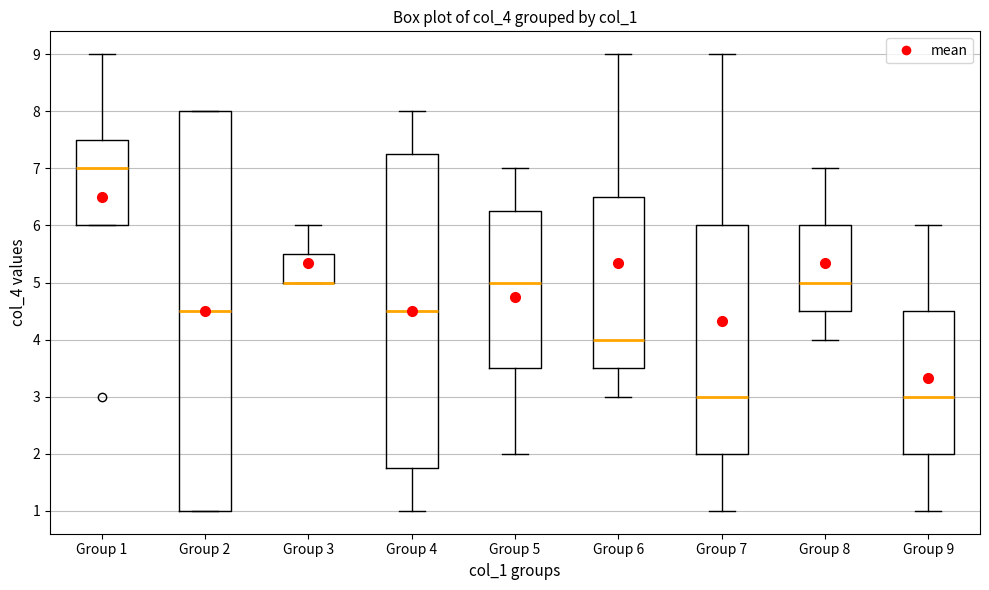

Reading left to right, transcribe this box plot: for each box, give where its median line is, the range the box spans, and where its two whiskers end, as read against the y-axis. The values are not printed on the chart, so give them approximately, as read against the axis.

Group 1: median 7.0, box 6.0 to 7.5, whiskers 6.0 to 9.0
Group 2: median 4.5, box 1.0 to 8.0, whiskers 1.0 to 8.0
Group 3: median 5.0 (drawn on the box's lower edge), box 5.0 to 5.5, whiskers 5.0 to 6.0
Group 4: median 4.5, box 1.8 to 7.3, whiskers 1.0 to 8.0
Group 5: median 5.0, box 3.5 to 6.3, whiskers 2.0 to 7.0
Group 6: median 4.0, box 3.5 to 6.5, whiskers 3.0 to 9.0
Group 7: median 3.0, box 2.0 to 6.0, whiskers 1.0 to 9.0
Group 8: median 5.0, box 4.5 to 6.0, whiskers 4.0 to 7.0
Group 9: median 3.0, box 2.0 to 4.5, whiskers 1.0 to 6.0